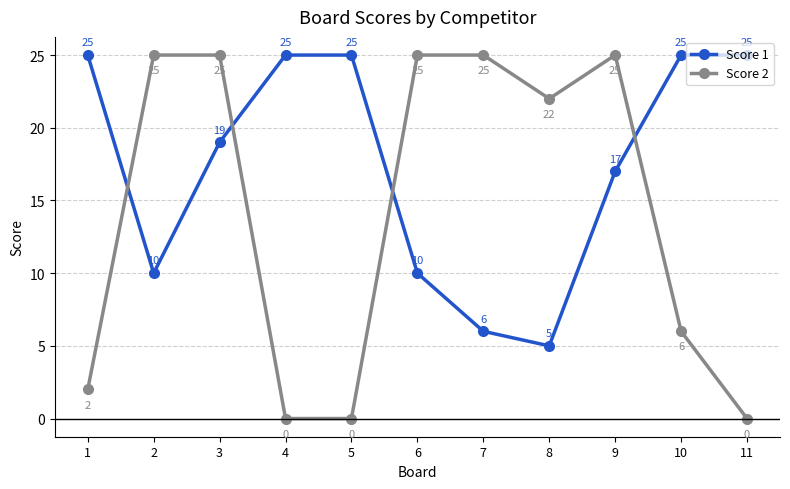

At which label is Score 1 closest to 15?

9